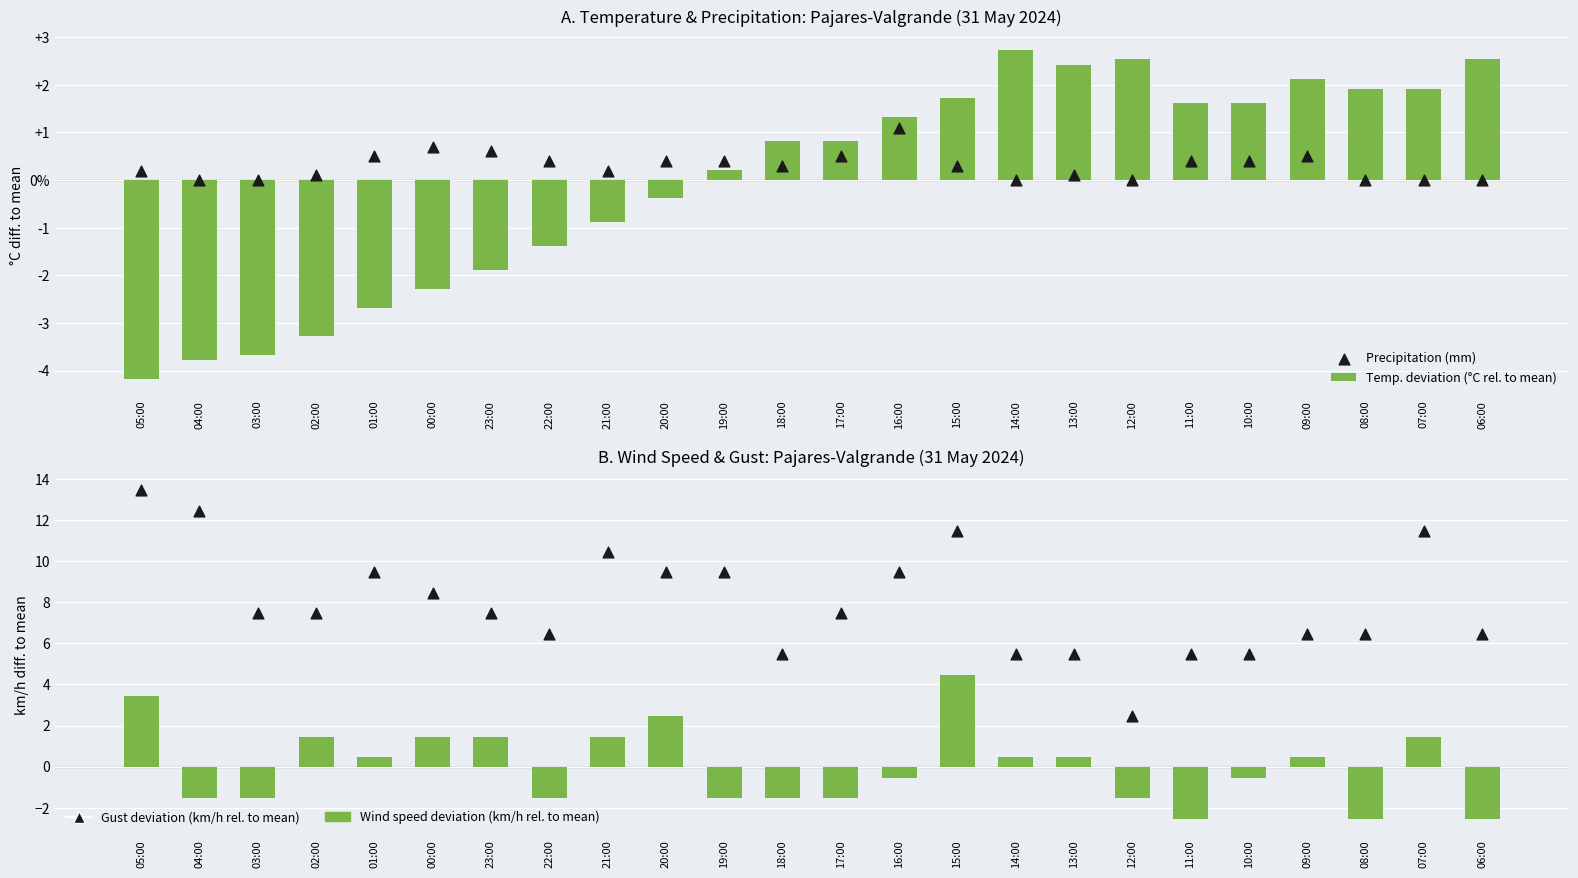

At how many categories does at least one series exceed 0?

24